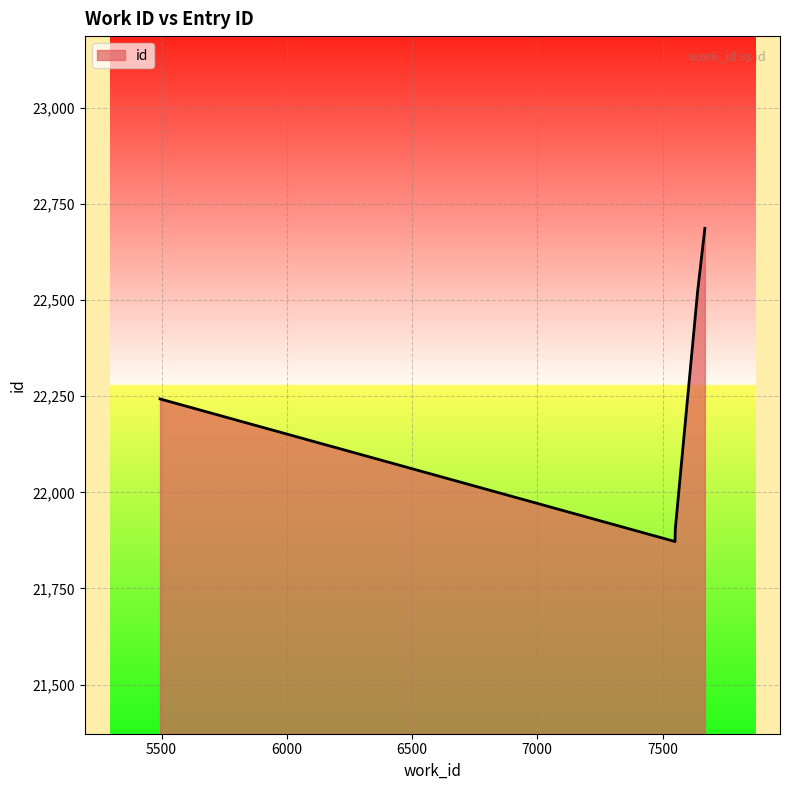

What is the label of the 6th point from the right?

7550